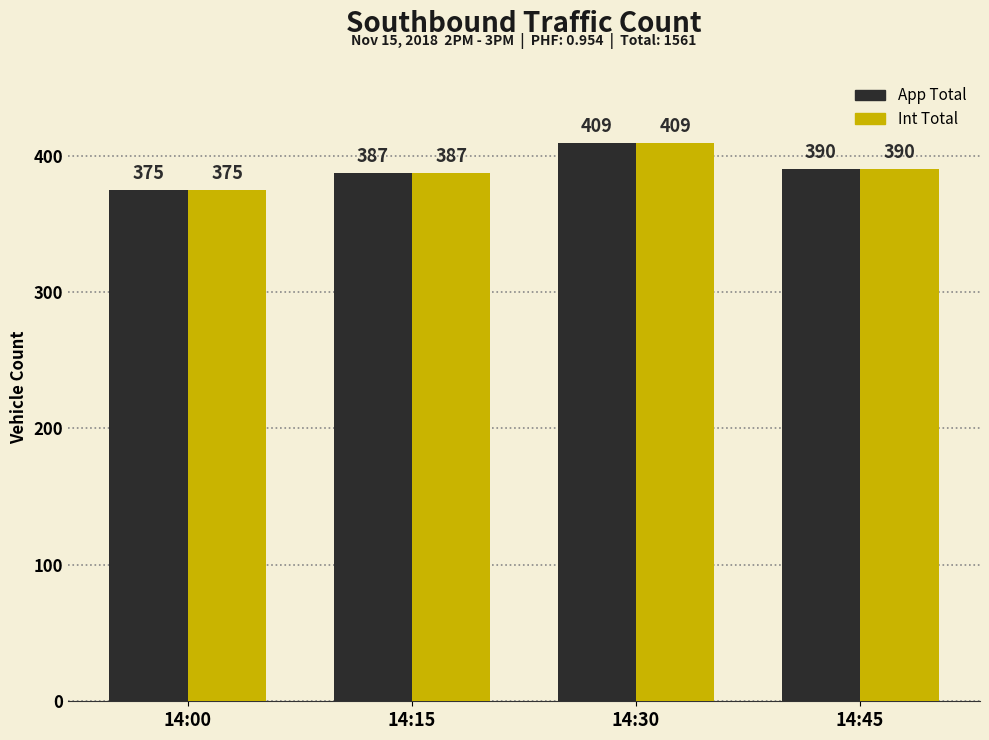

What are all the series names shown in the legend?

App Total, Int Total